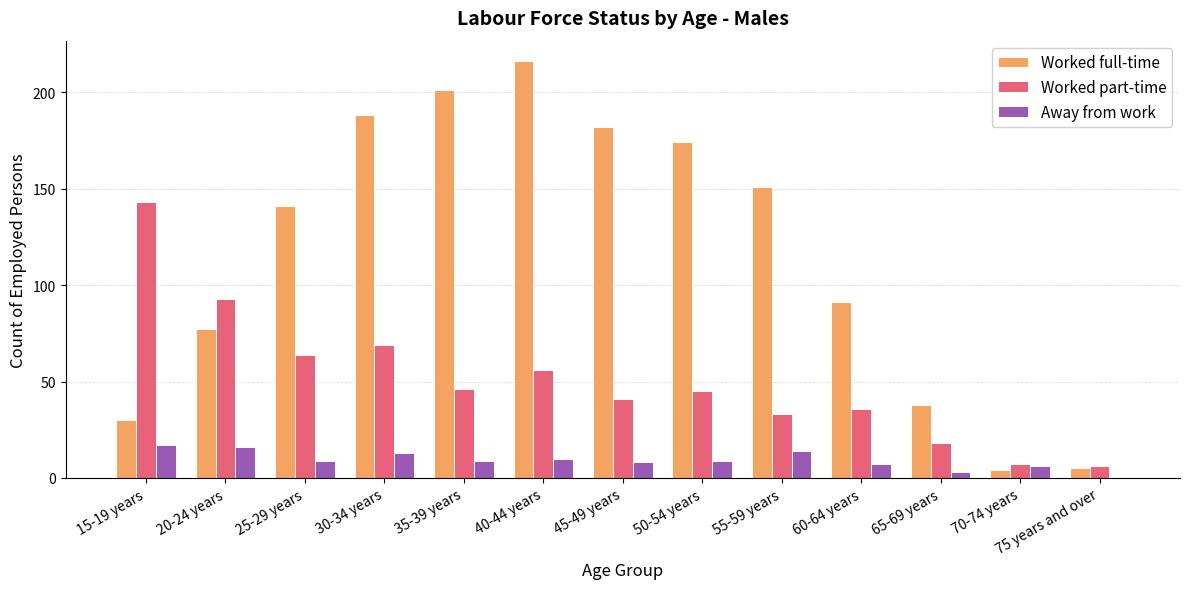

Which series has the largest range (max minus min)?

Worked full-time